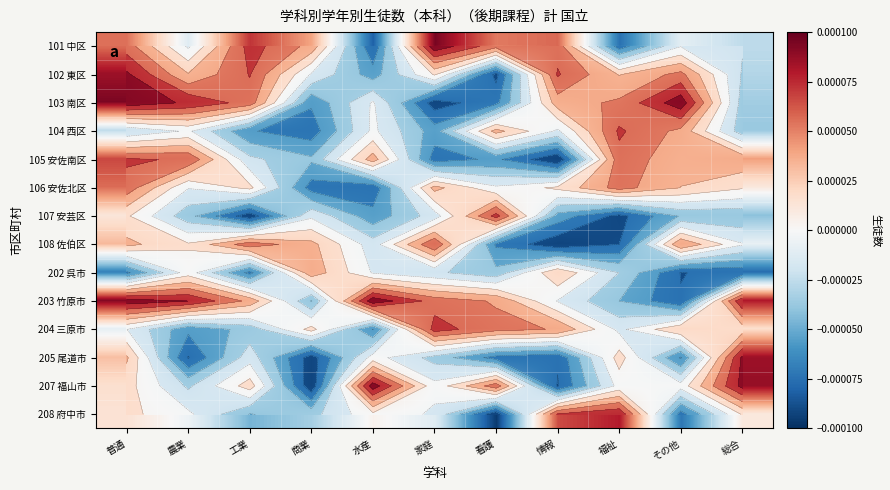

The value of 105 安佐南区 at 農業 is 0.0. True or false?

False